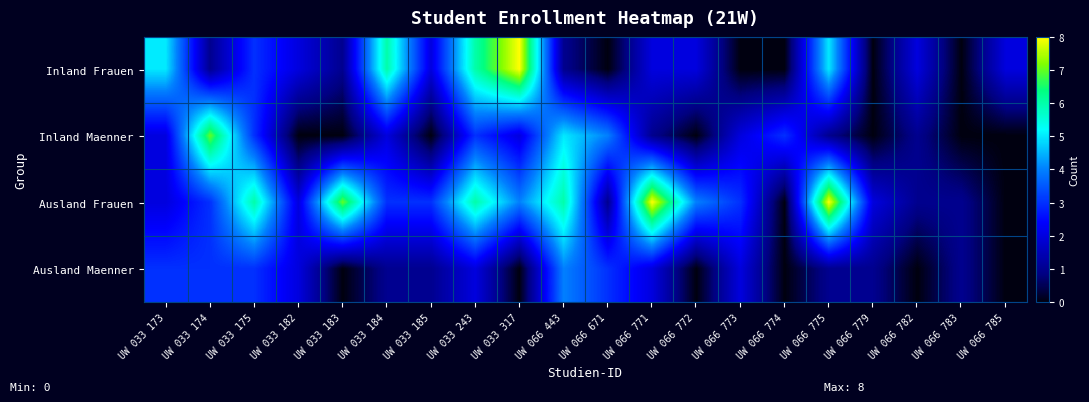

How many categories are shown in the chart?

20